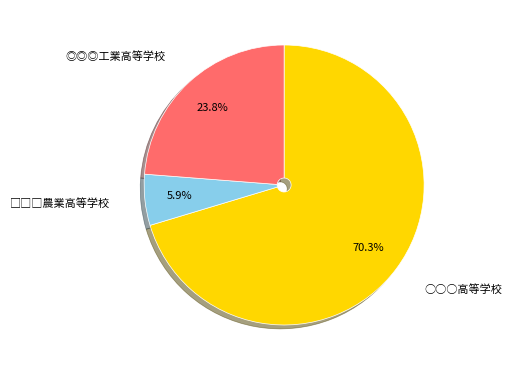

What percentage do ○○○高等学校 and ◎◎◎工業高等学校 together represent?

94.1%